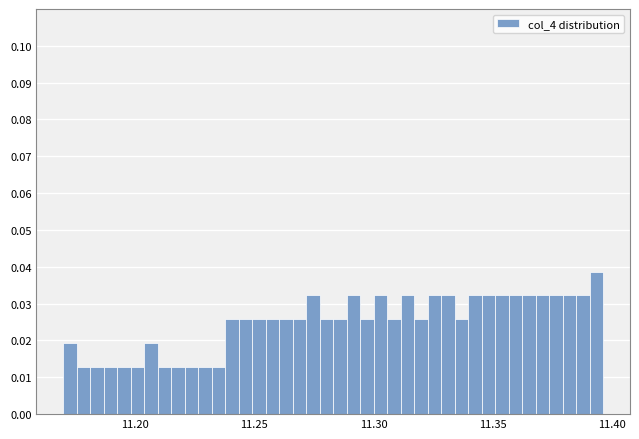

Read against the x-axis, roughly where is the centre of the tallest bar?

11.395